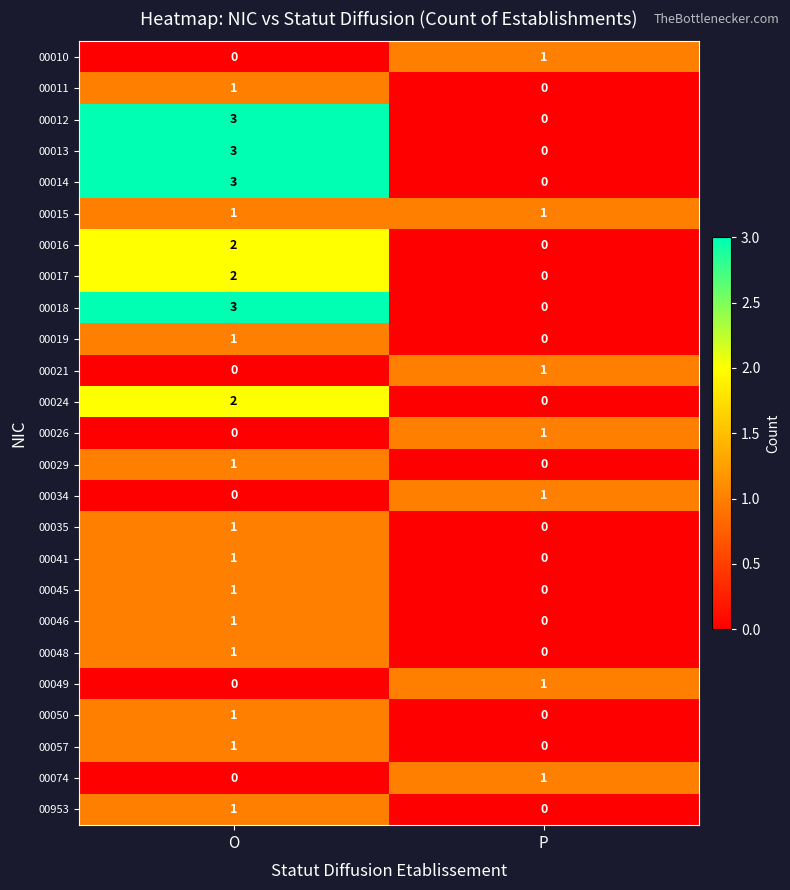

What is the spread (max minus min) of values at O?

3